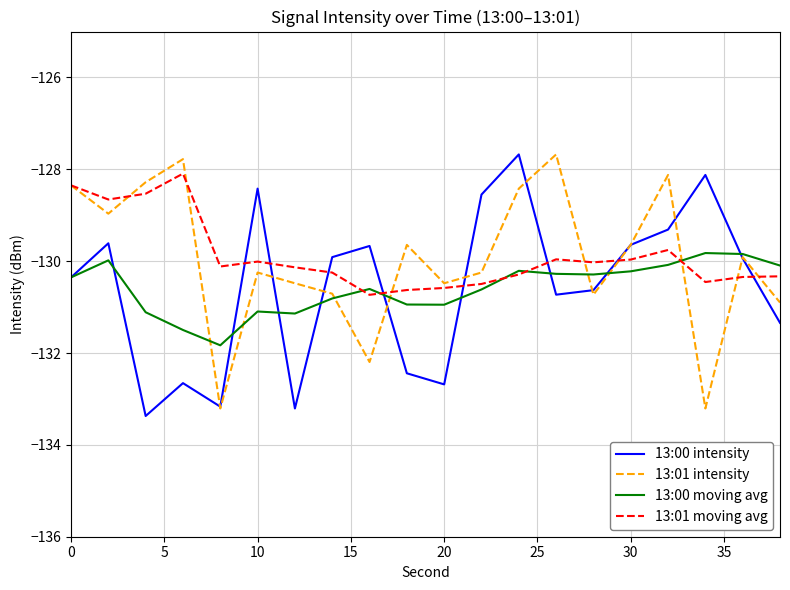

What is the smallest value displayed?

-133.4